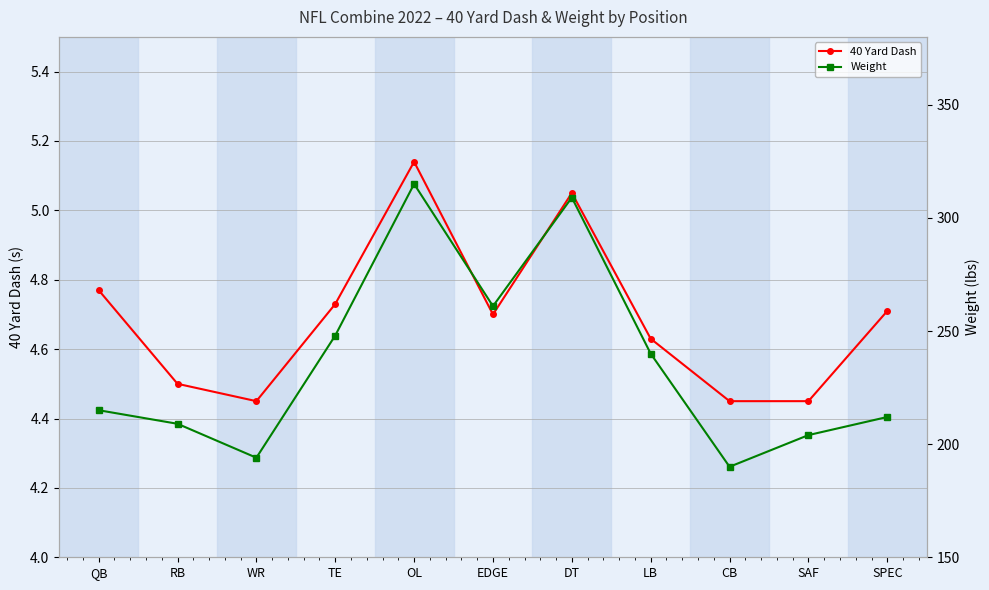

What is the value of the Weight point at the 6th from the left?

261.0